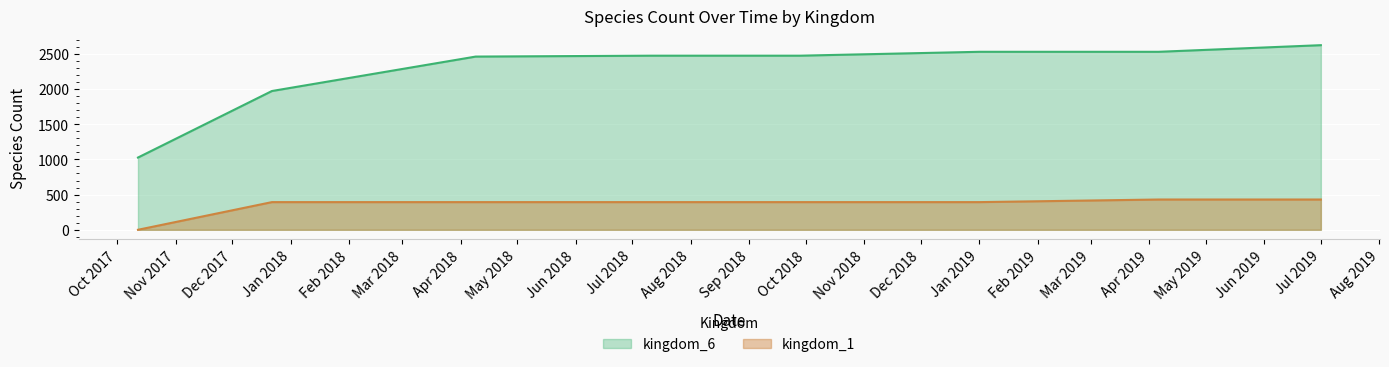

What is the average value of the kingdom_6 series?

2260